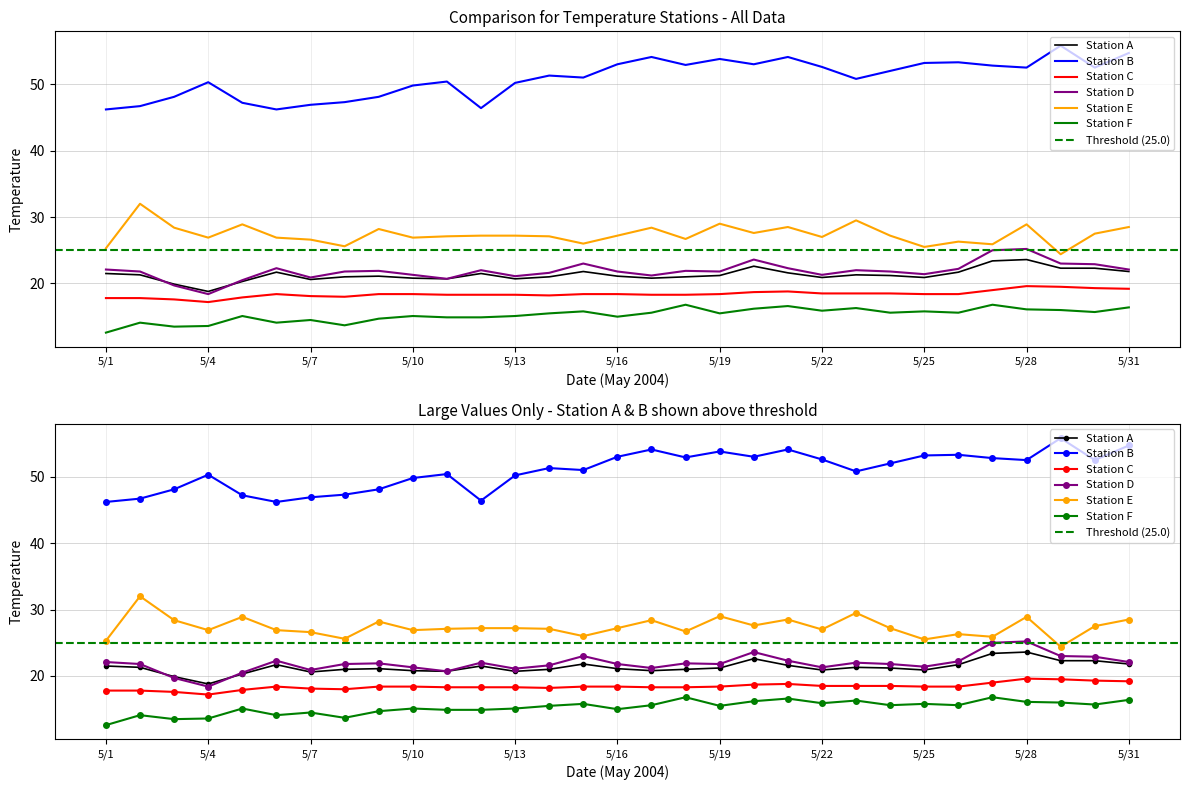

Is it true that Station C equals 6.8 at 5/7?

False